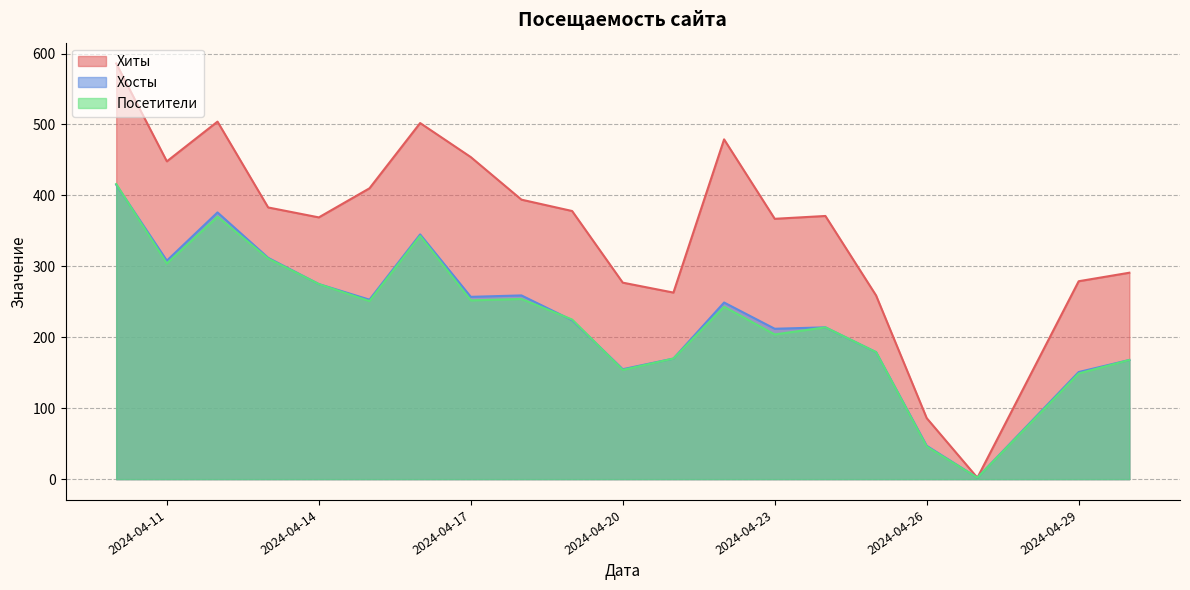

How many interior local peaks does the Посетители series have?

5